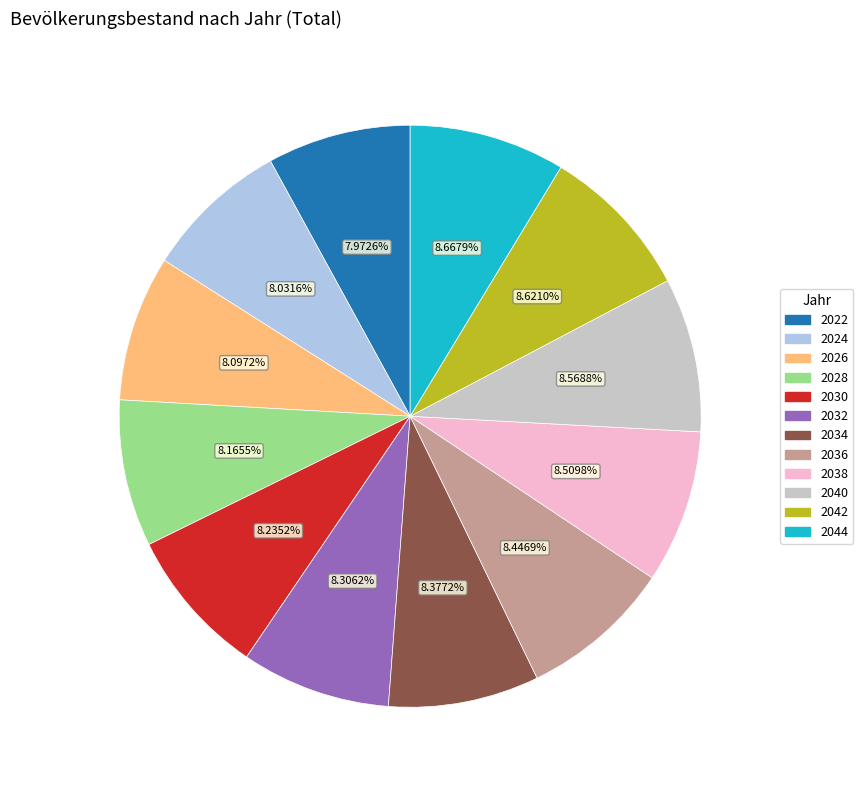

Does any single category account for the majority?

No